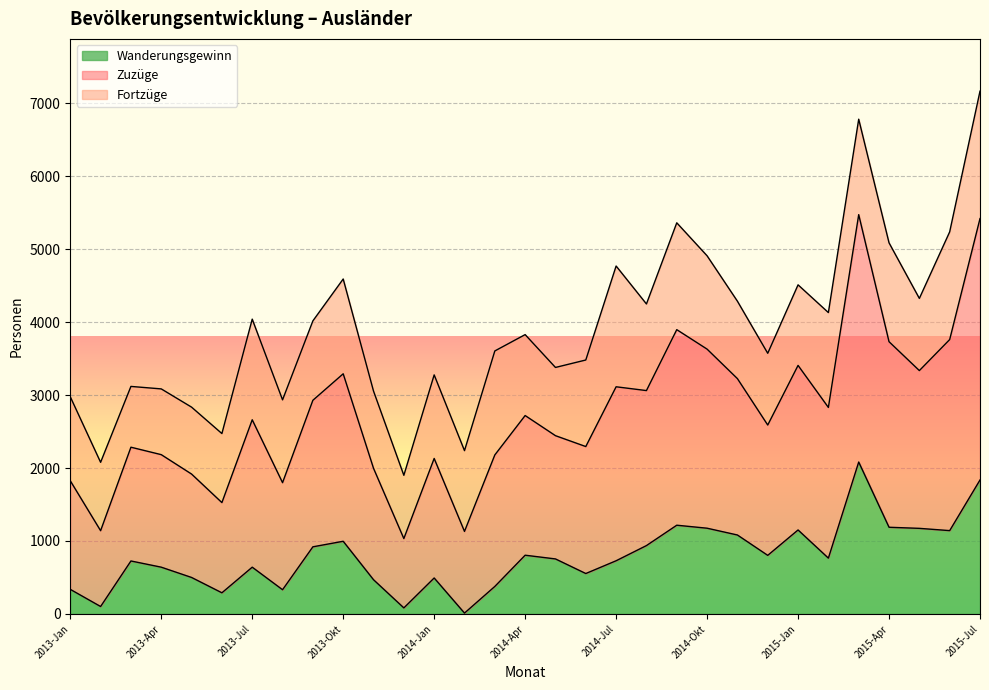

What is the minimum value shown in the chart?

12